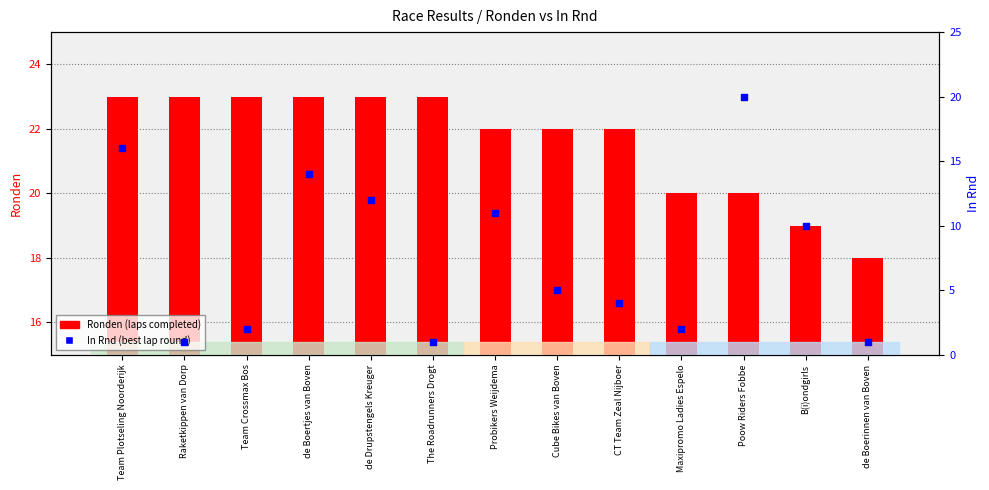

Which series reaches the minimum Y coordinate?

In Rnd (best lap round)